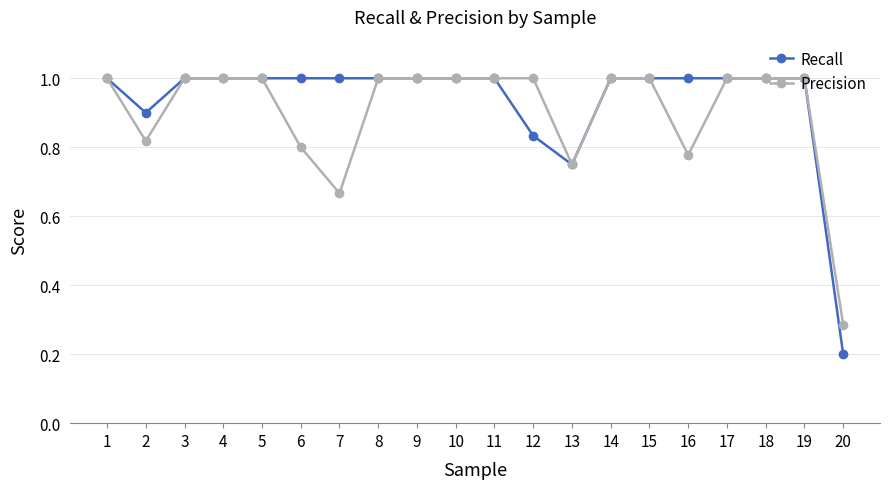

Is it true that Precision equals 1.6 at 14?

False